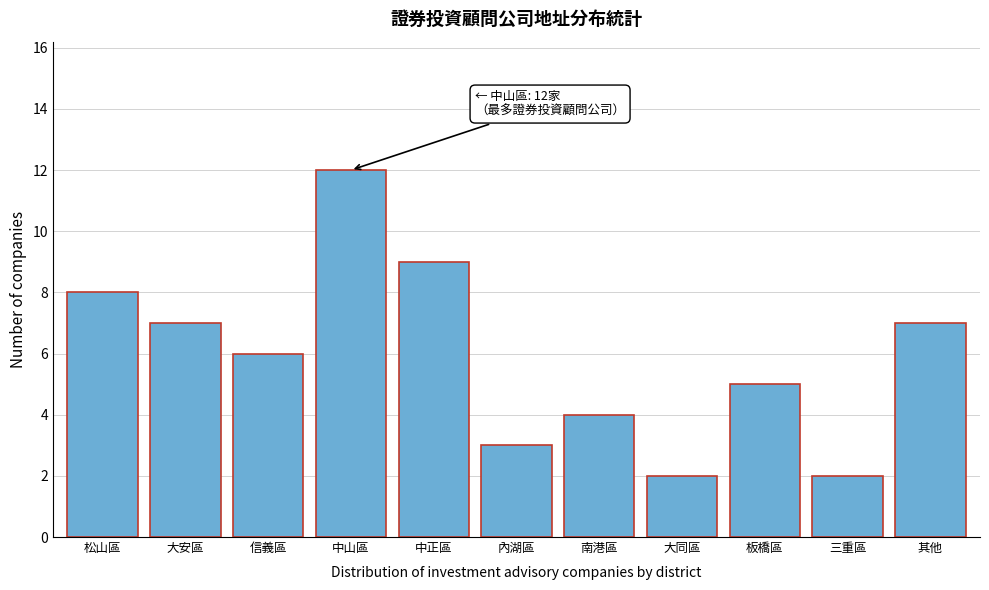

Reading right to left, list all the values displayed in this chart.

其他=7	三重區=2	板橋區=5	大同區=2	南港區=4	內湖區=3	中正區=9	中山區=12	信義區=6	大安區=7	松山區=8